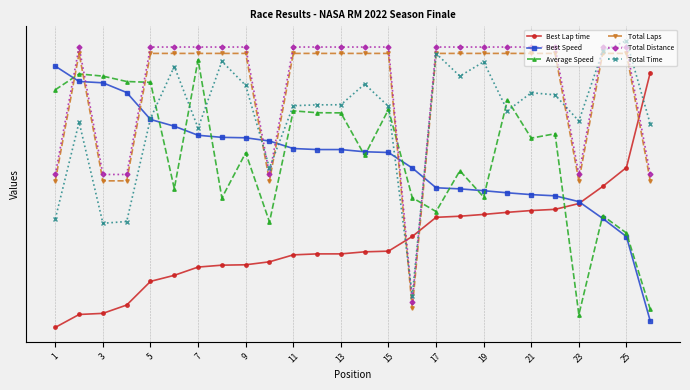

Does the chart have visible grid lines?

Yes